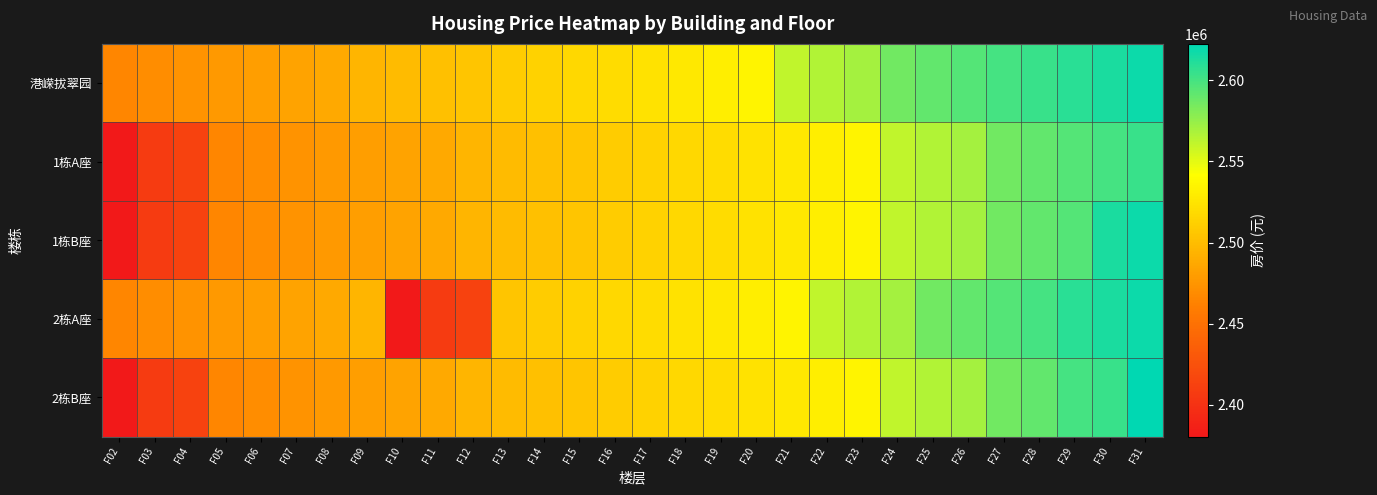

At which category is the sum across all series the highest?

F31